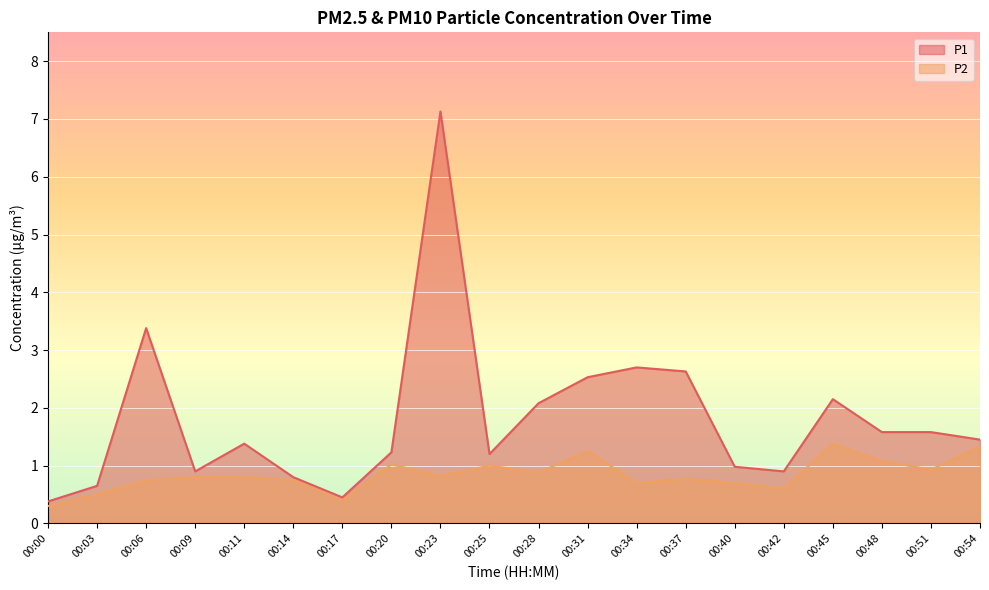

Which series has the largest range (max minus min)?

P1